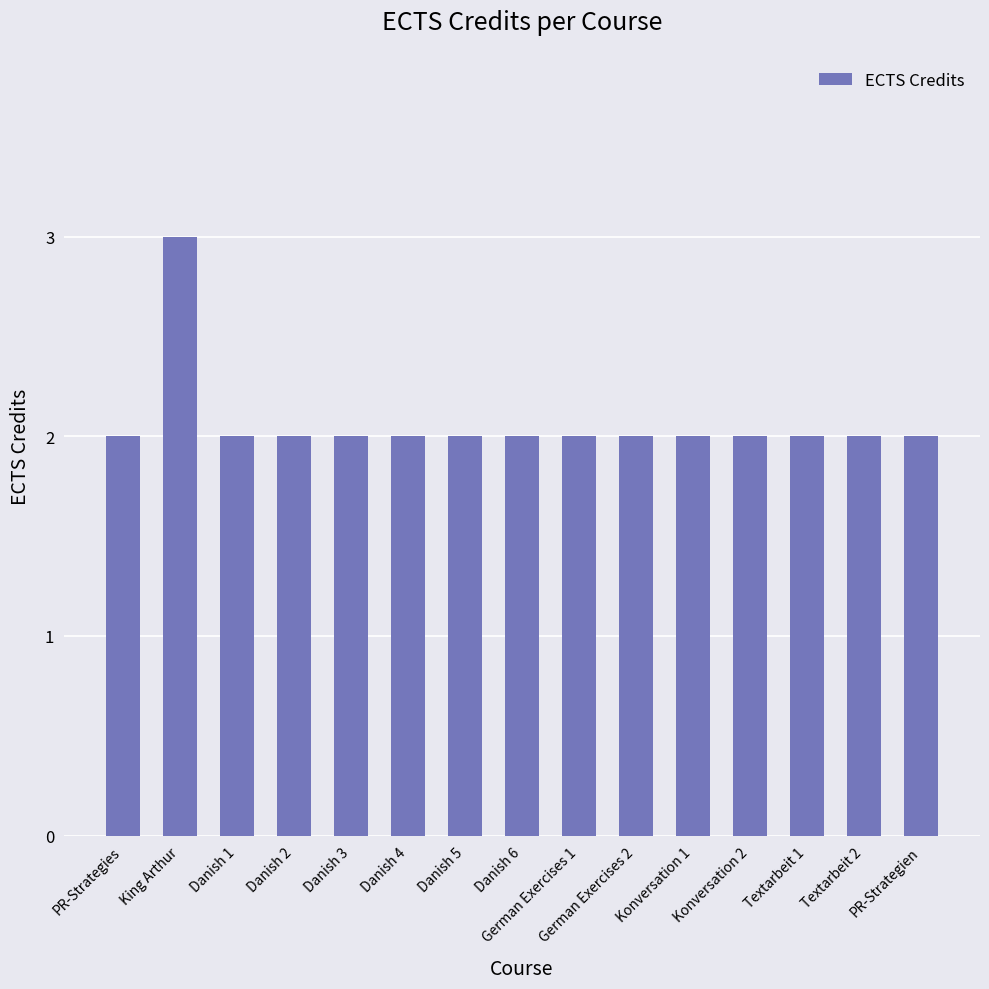

Does the chart contain stacked bars?

No